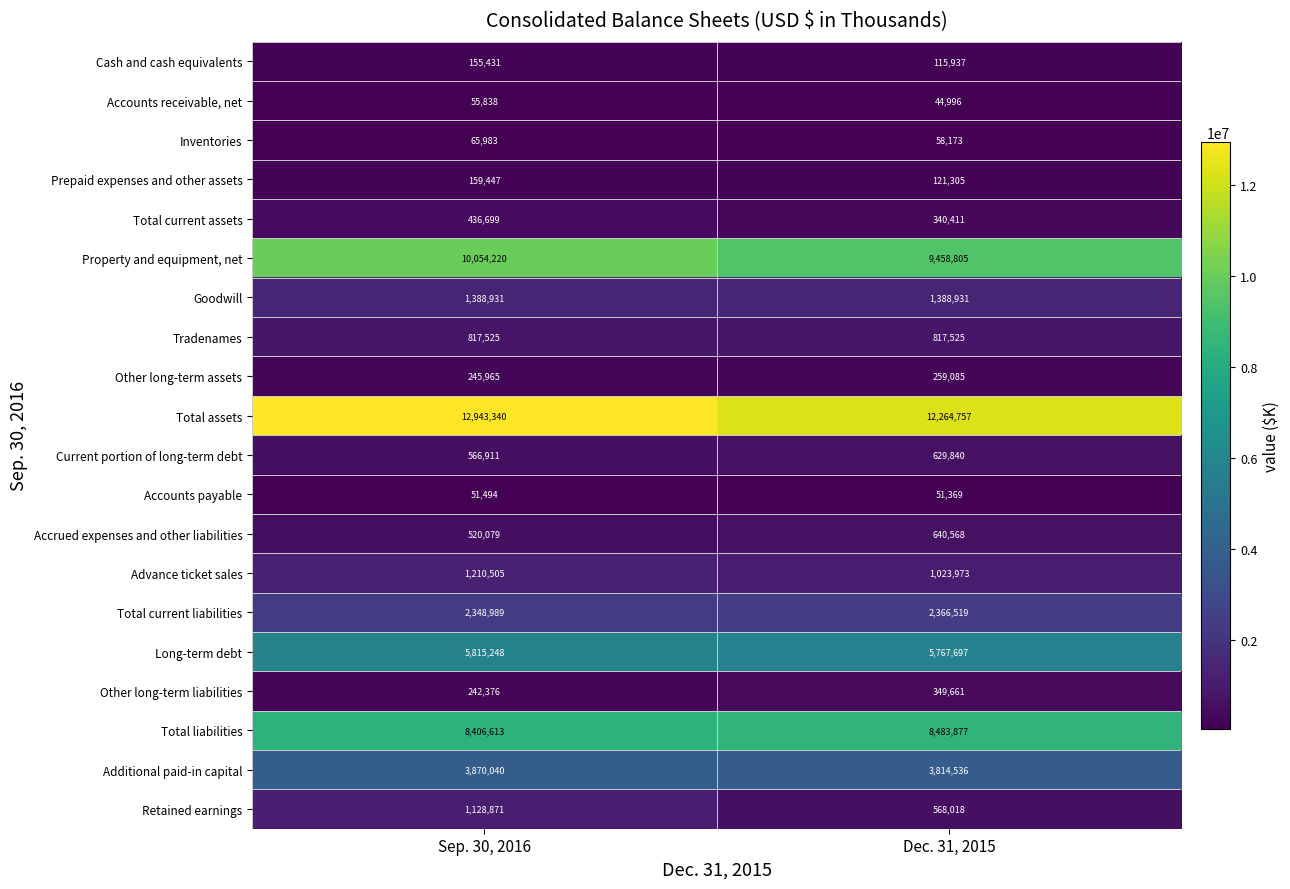

What is the sum of all Other long-term assets values?

505050